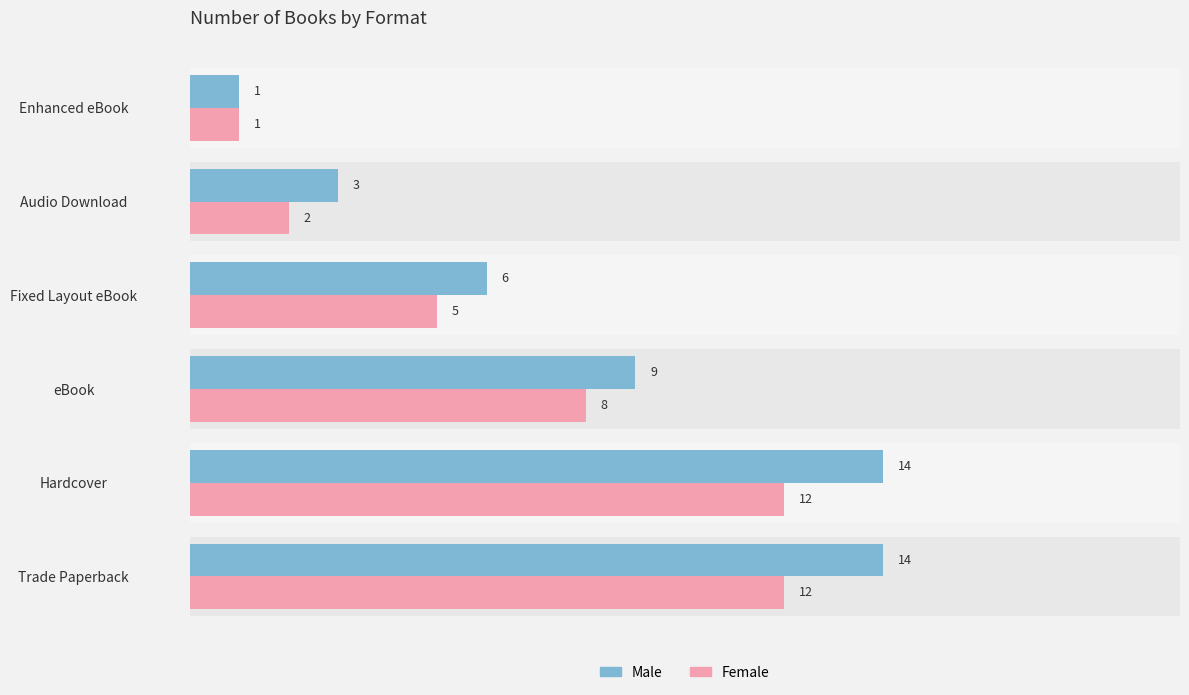

At how many categories does at least one series exceed 13?

2